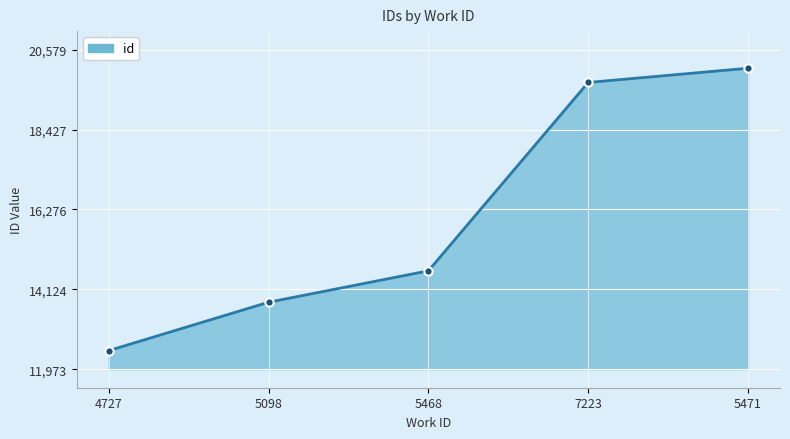

Rank the categories by value from highest to lowest.

5471, 7223, 5468, 5098, 4727